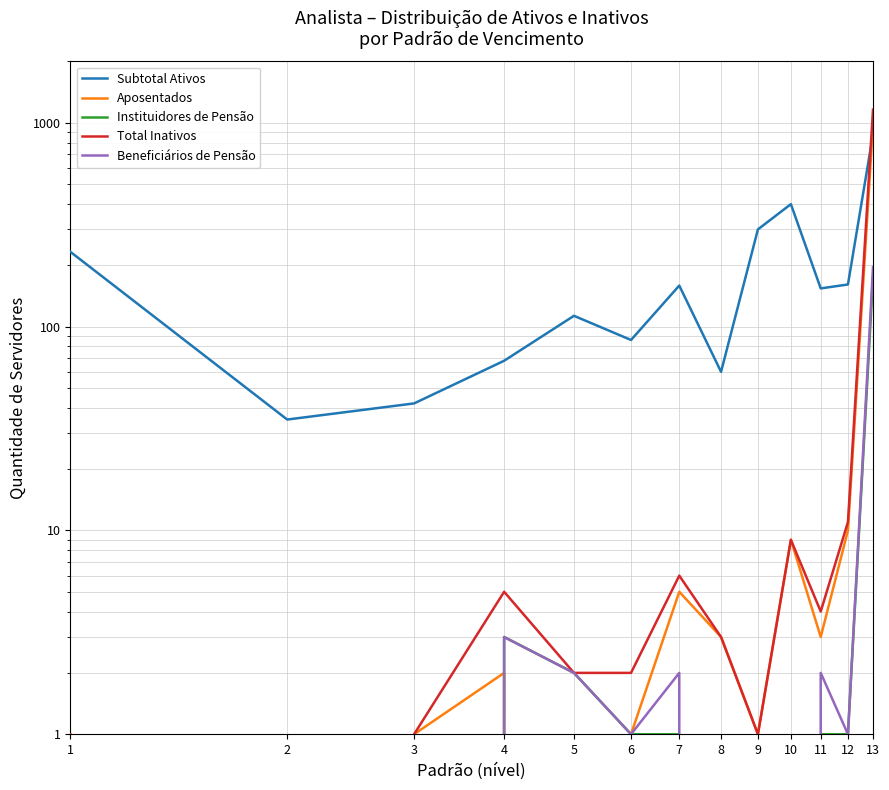

What is the total value across all series at 12?

184